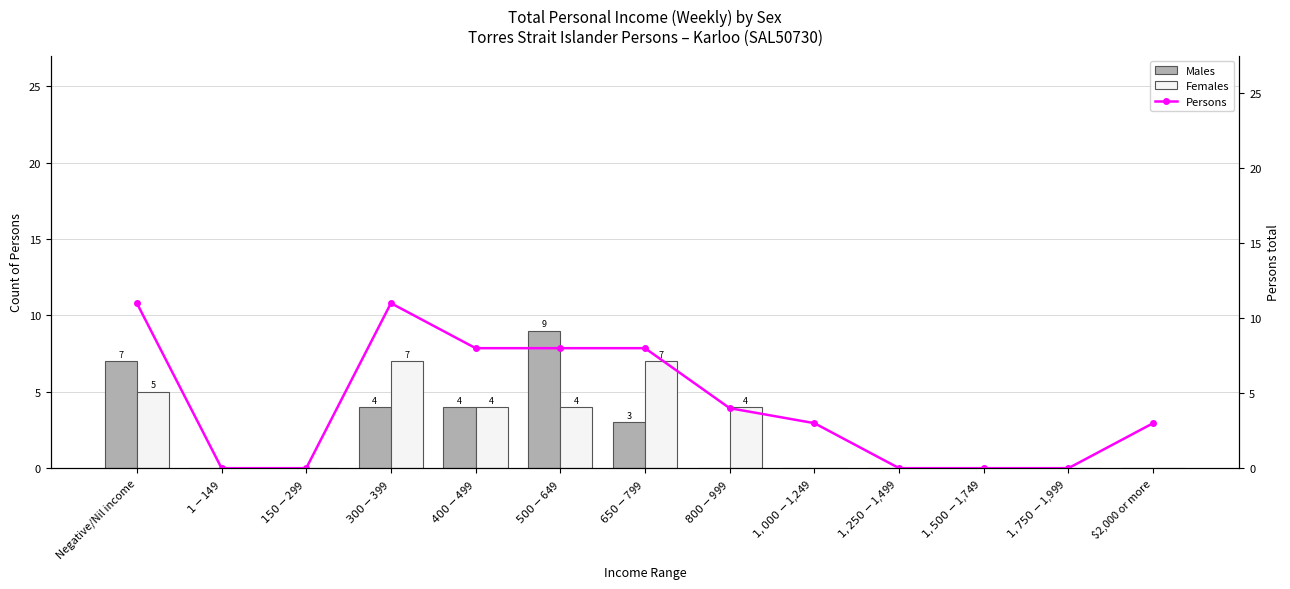

Reading left to right, extract all data points from this chart.

Males: Negative/Nil income=7	$1-$149=0	$150-$299=0	$300-$399=4	$400-$499=4	$500-$649=9	$650-$799=3	$800-$999=0	$1,000-$1,249=0	$1,250-$1,499=0	$1,500-$1,749=0	$1,750-$1,999=0	$2,000 or more=0
Females: Negative/Nil income=5	$1-$149=0	$150-$299=0	$300-$399=7	$400-$499=4	$500-$649=4	$650-$799=7	$800-$999=4	$1,000-$1,249=0	$1,250-$1,499=0	$1,500-$1,749=0	$1,750-$1,999=0	$2,000 or more=0
Persons: Negative/Nil income=11	$1-$149=0	$150-$299=0	$300-$399=11	$400-$499=8	$500-$649=8	$650-$799=8	$800-$999=4	$1,000-$1,249=3	$1,250-$1,499=0	$1,500-$1,749=0	$1,750-$1,999=0	$2,000 or more=3